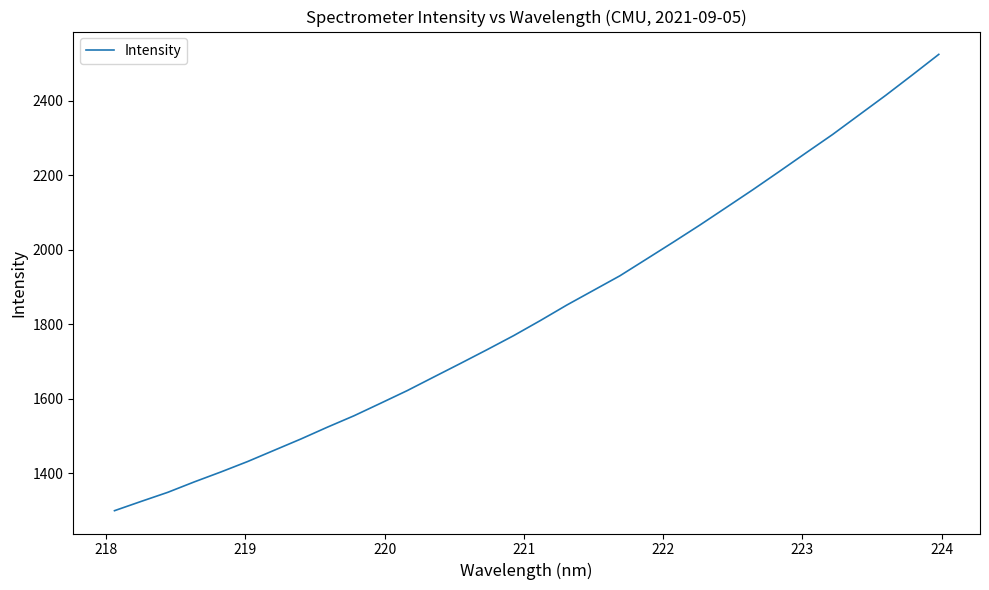

What is the smallest value displayed?

1299.8